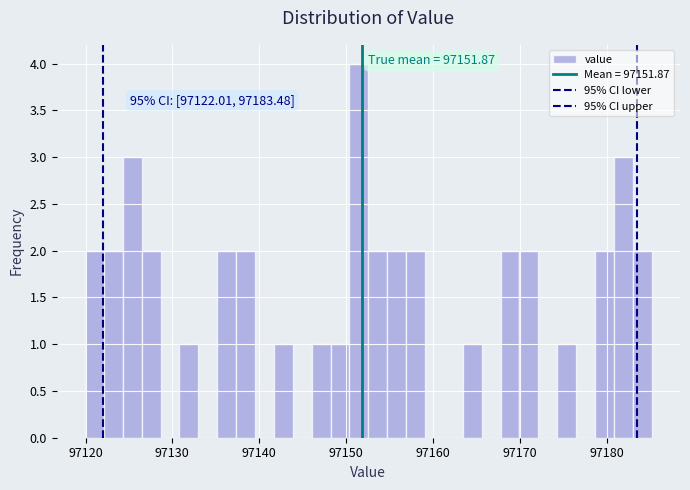

Read against the x-axis, roughly where is the centre of the tallest bar?

97151